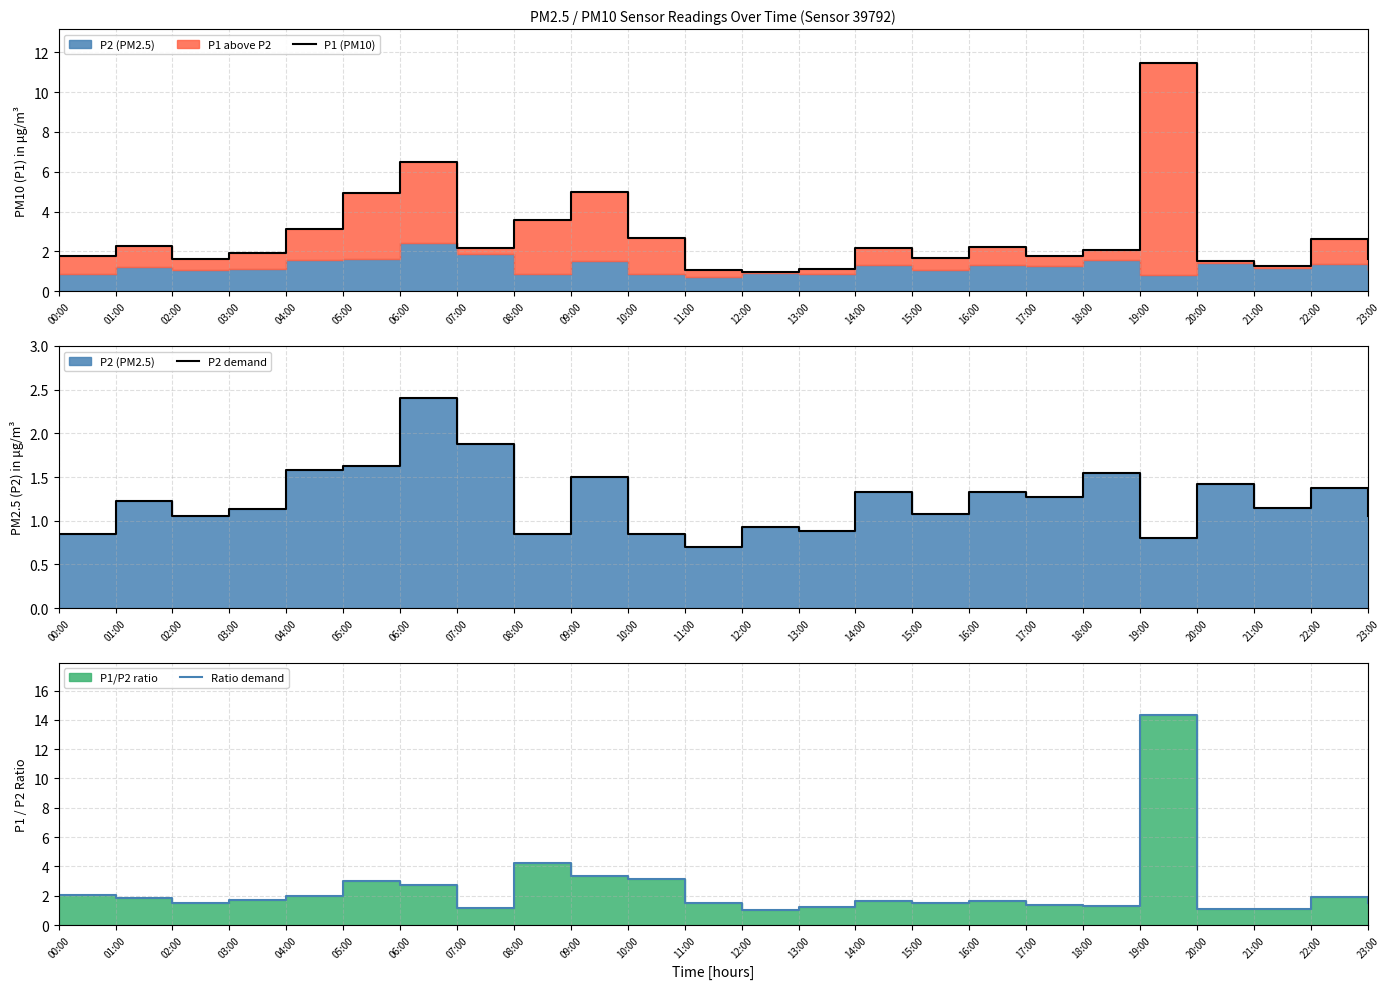

What is the sum of all P1 (PM10) values?

66.9